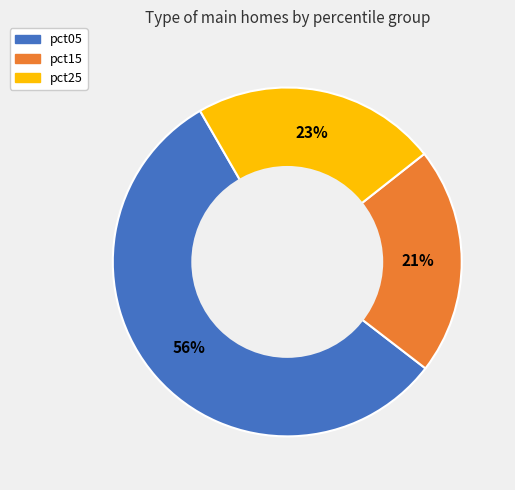

Count the number of slices in the pie.

3